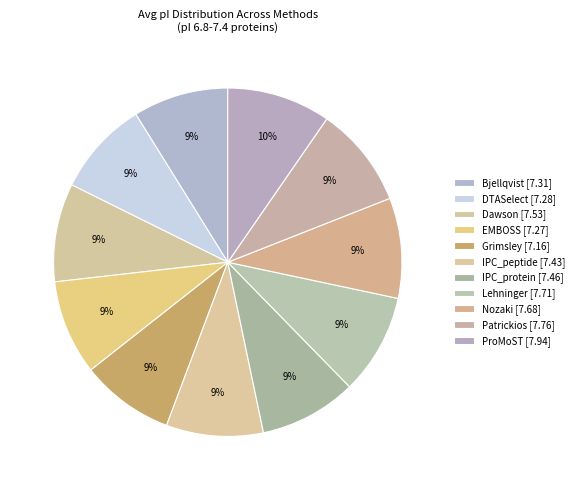

Between DTASelect and Grimsley, which is larger?

DTASelect